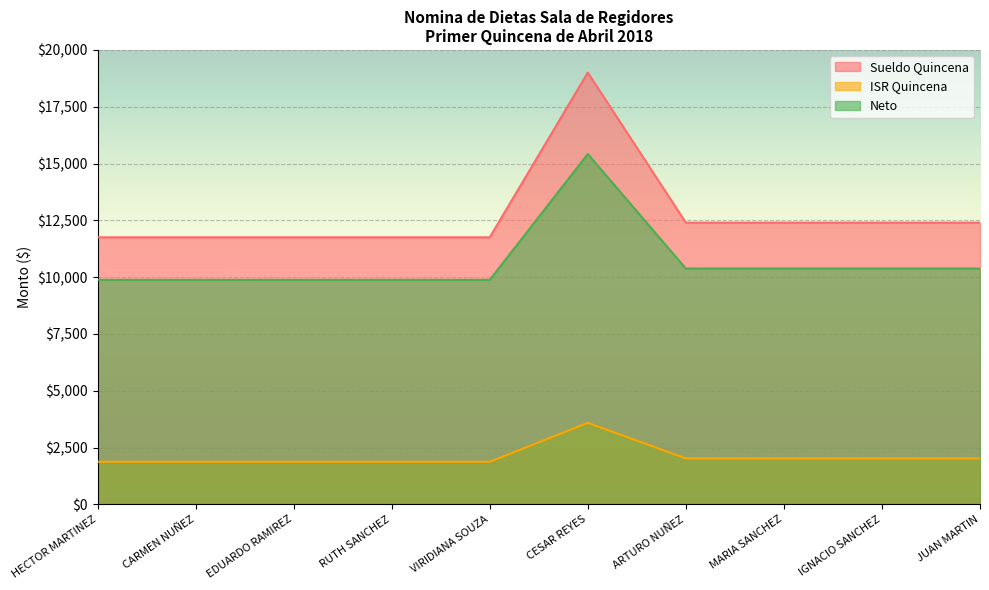

At which category is the sum across all series the highest?

CESAR REYES